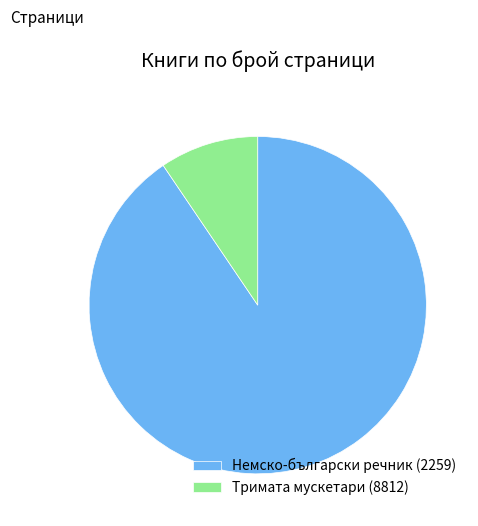

Is Тримата мускетари (8812) the majority of the pie?

No